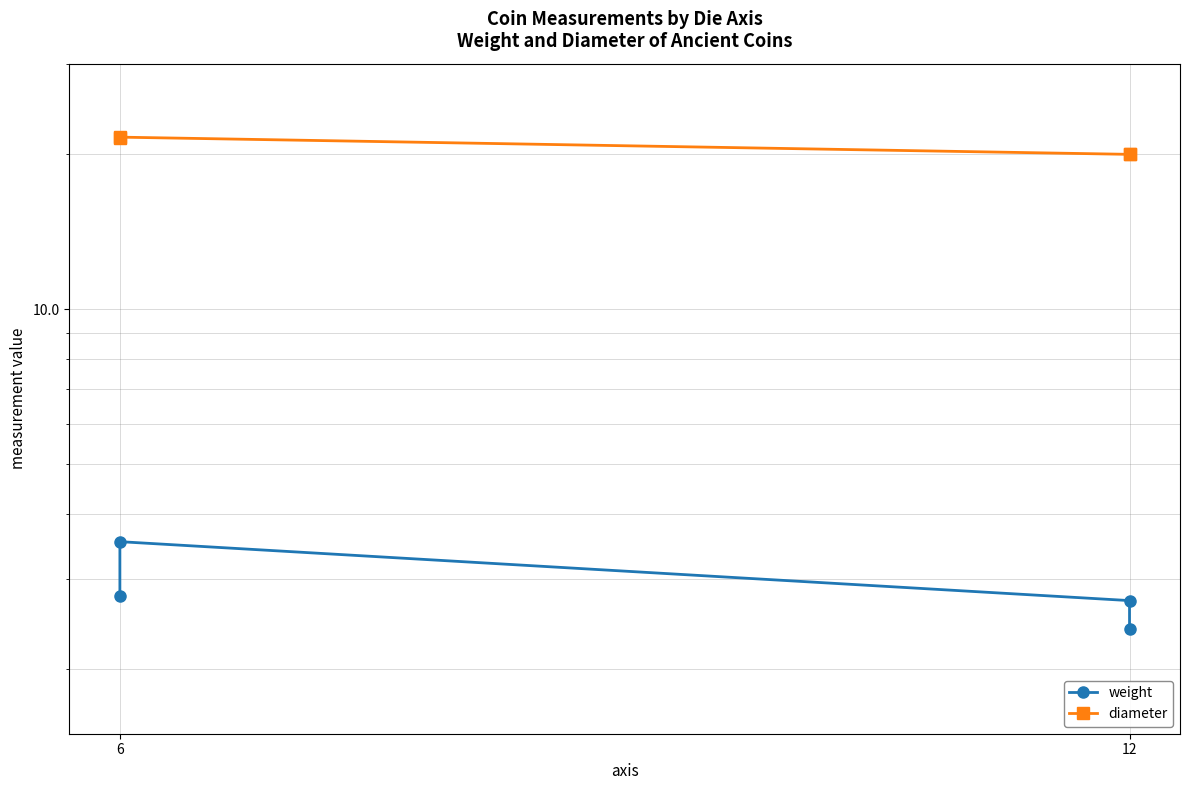

True or false: weight has more than 2 points higher than both neighbors.

False